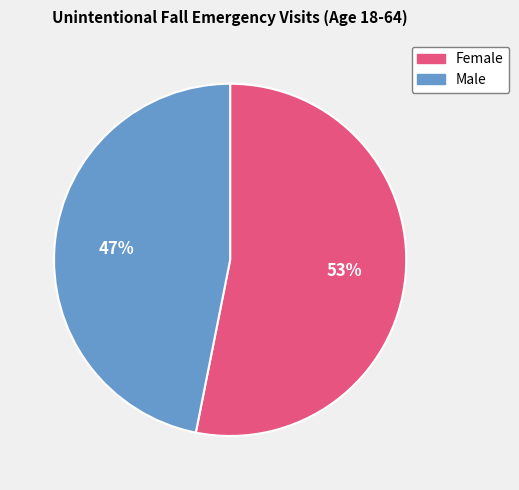

Count the number of slices in the pie.

2